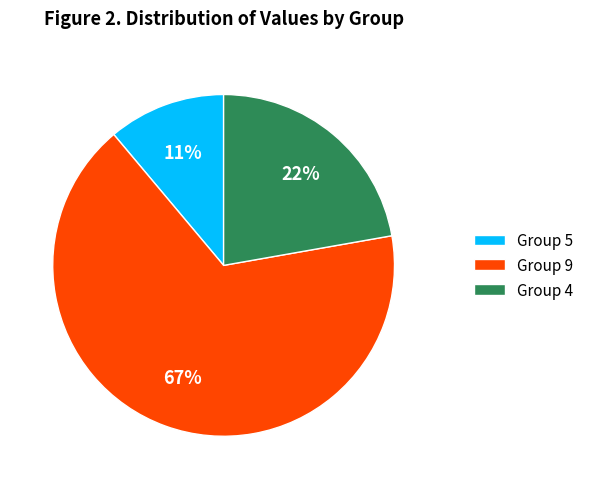

Is Group 5 the majority of the pie?

No